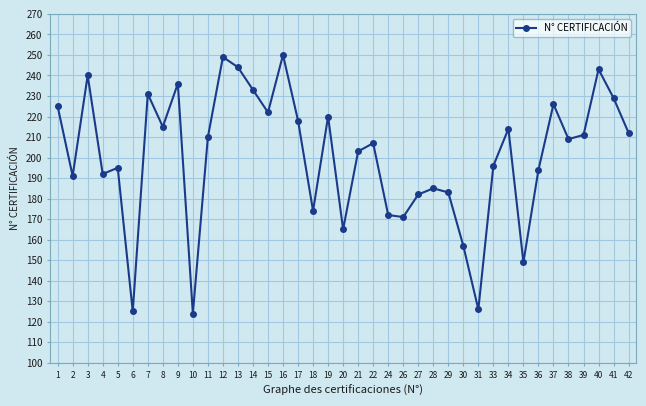

Which has a higher value, 26 or 12?

12